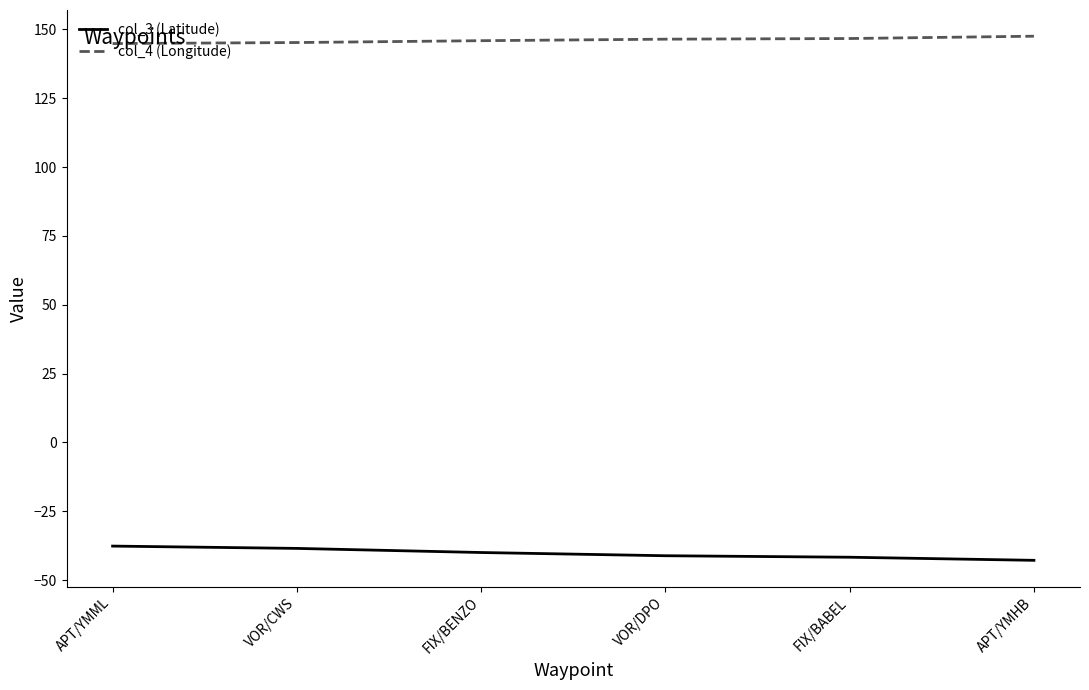

True or false: col_4 (Longitude) and col_3 (Latitude) cross at least once.

False